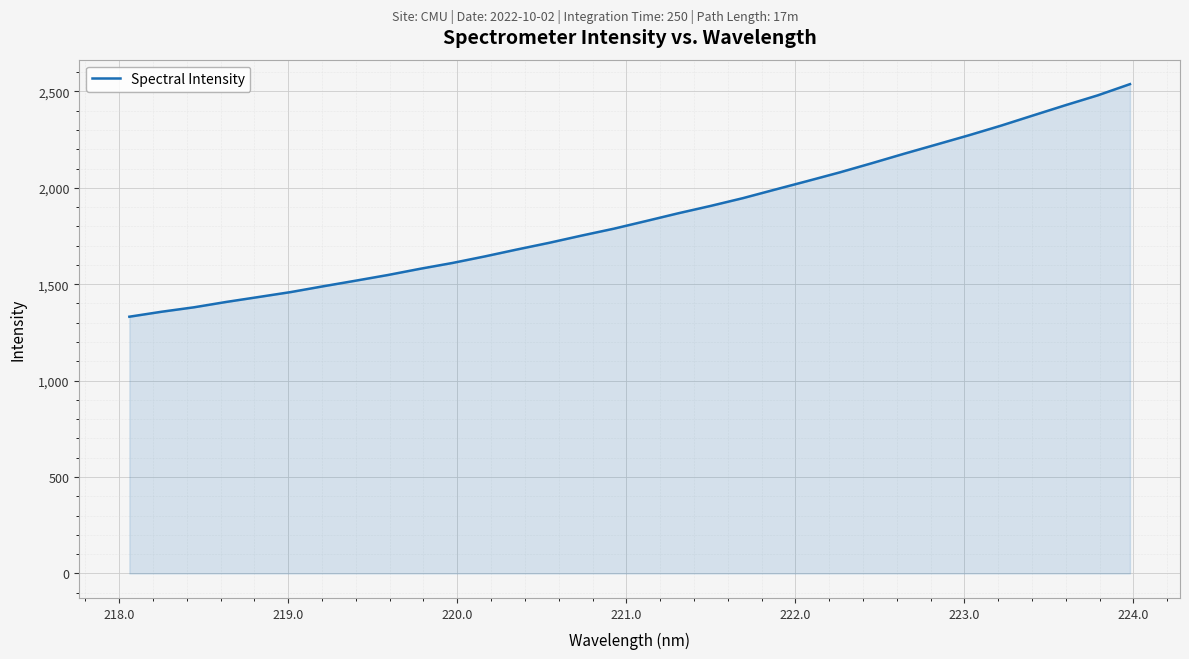

What is the difference between the second highest and minimum values?

1147.9